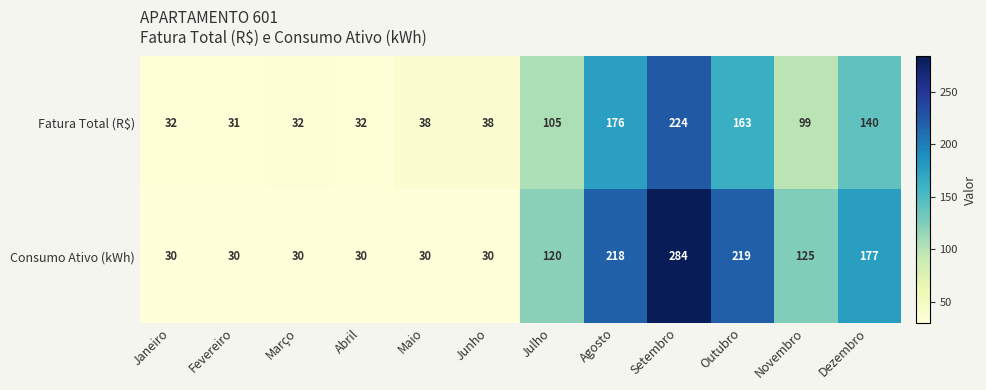

List the series in order of their peak value, highest first.

Consumo Ativo (kWh), Fatura Total (R$)